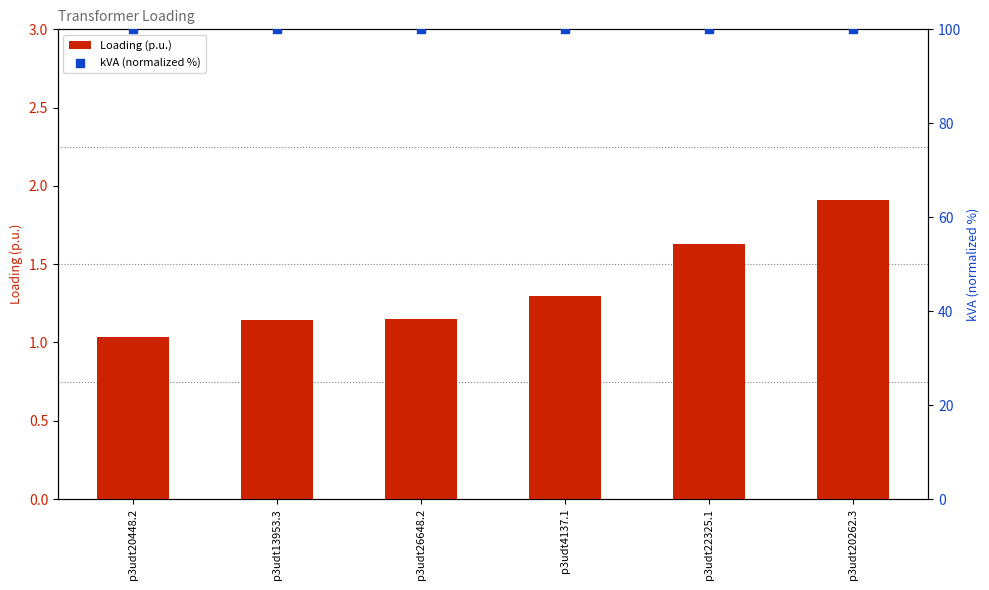

Is the value of kVA (normalized %) at p3udt13953.3 greater than the value of Loading (p.u.) at p3udt26648.2?

Yes